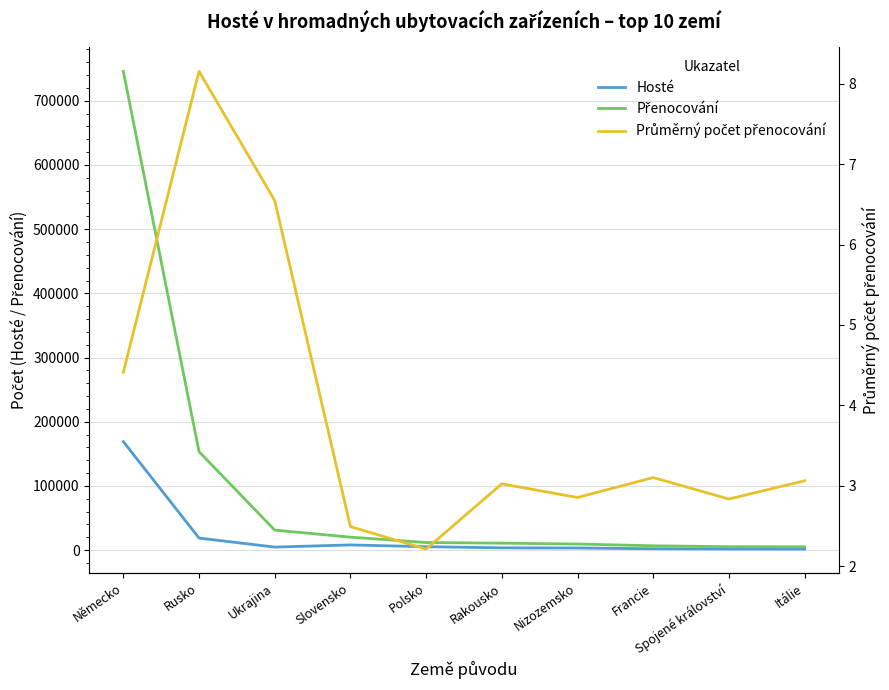

Does the chart have visible grid lines?

Yes